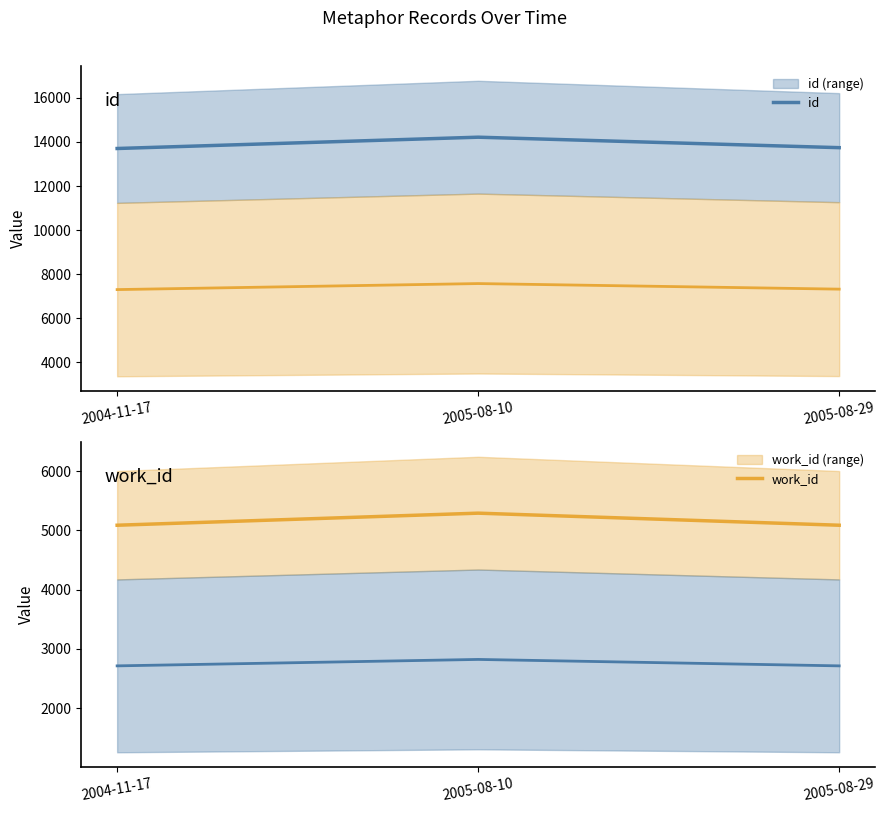

Rank the categories by work_id (alt) value from highest to lowest.

2005-08-10, 2005-08-29, 2004-11-17